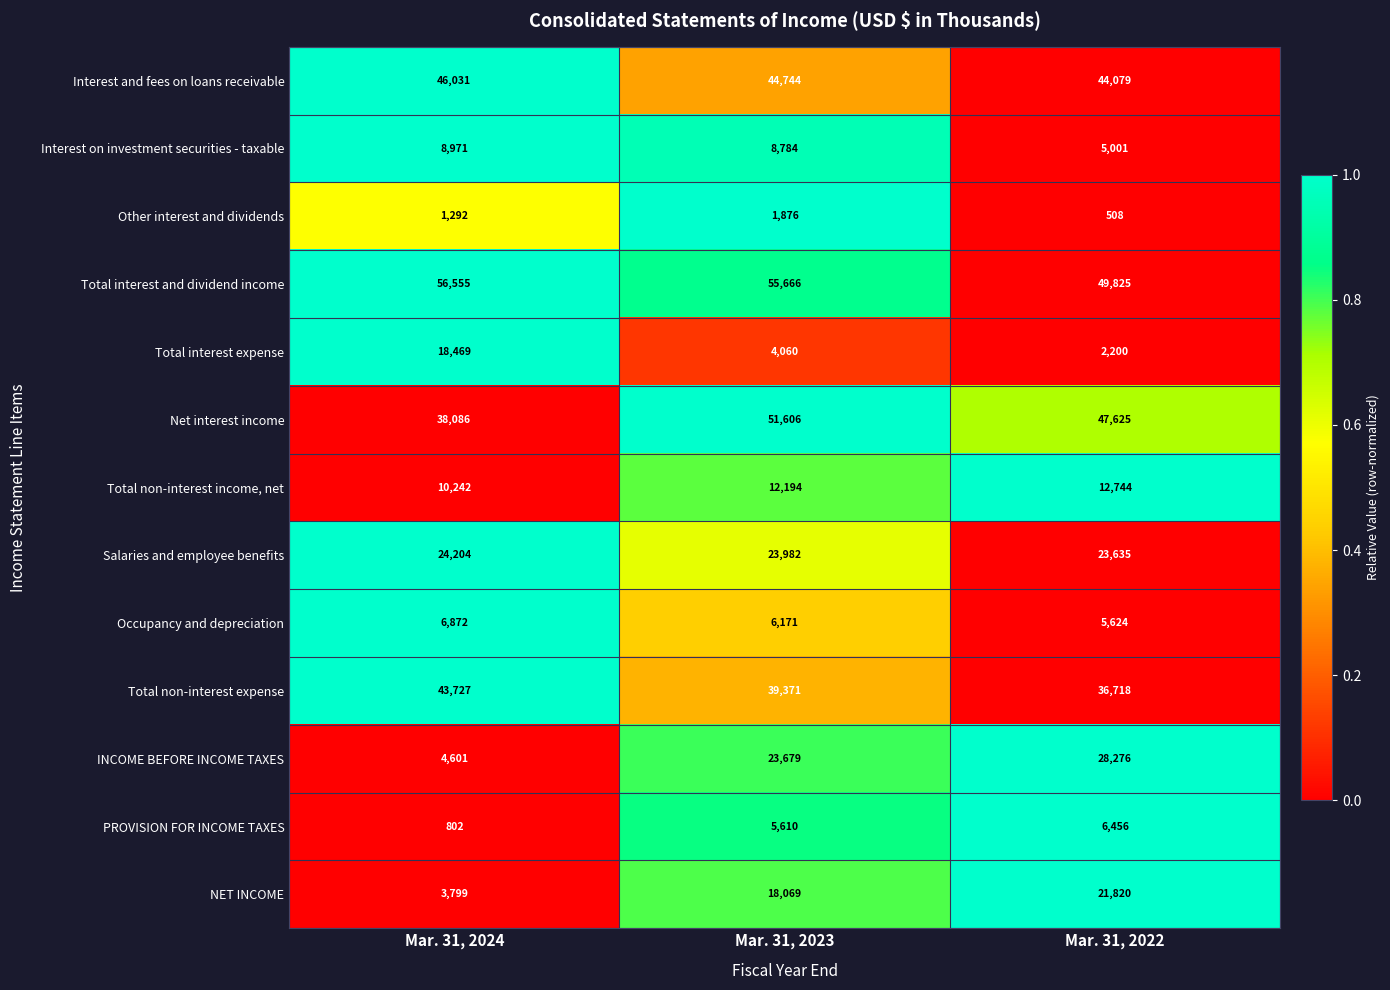

What is the average value of the Total interest expense series?

8243